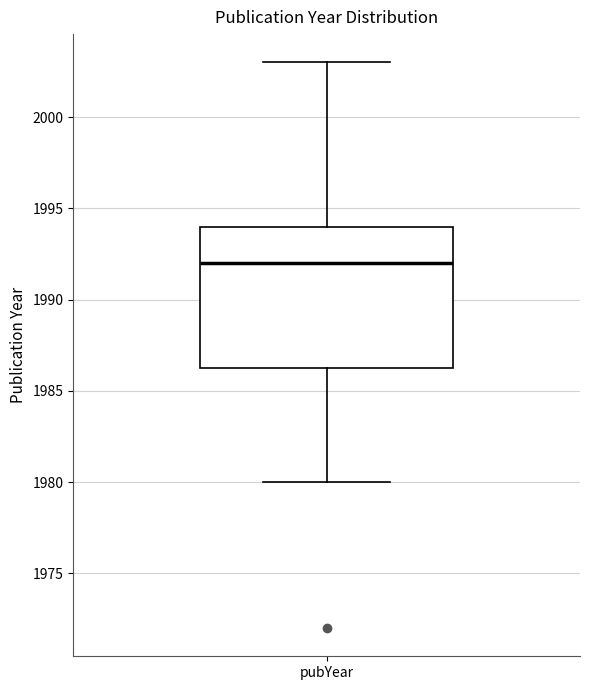

Where is the lower edge of the box for pubYear on the y-axis? The values are not printed on the chart, so give them approximately, as read against the axis.

1986.5